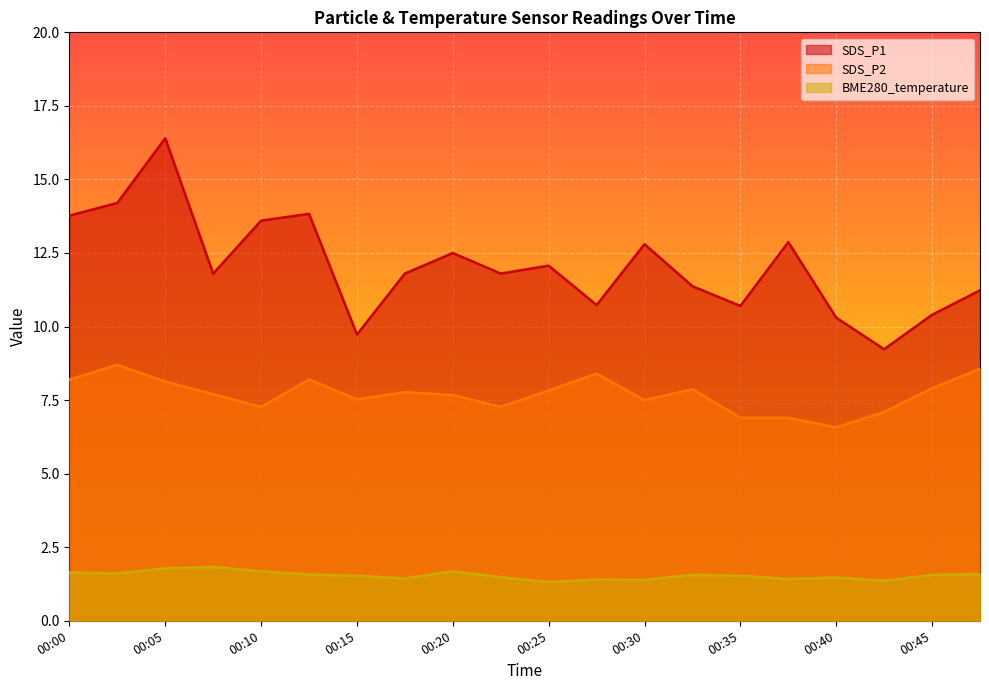

True or false: BME280_temperature and SDS_P2 cross at least once.

False